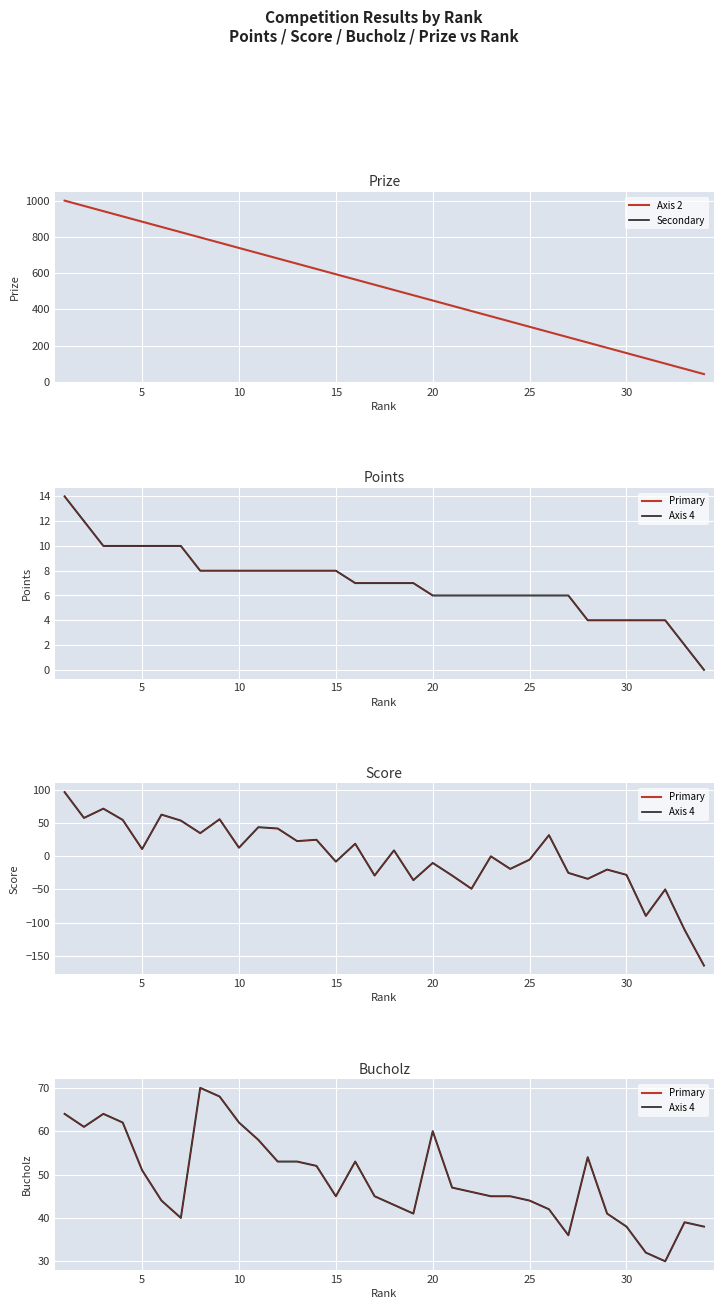

True or false: Score has more than 1 points higher than both neighbors.

True